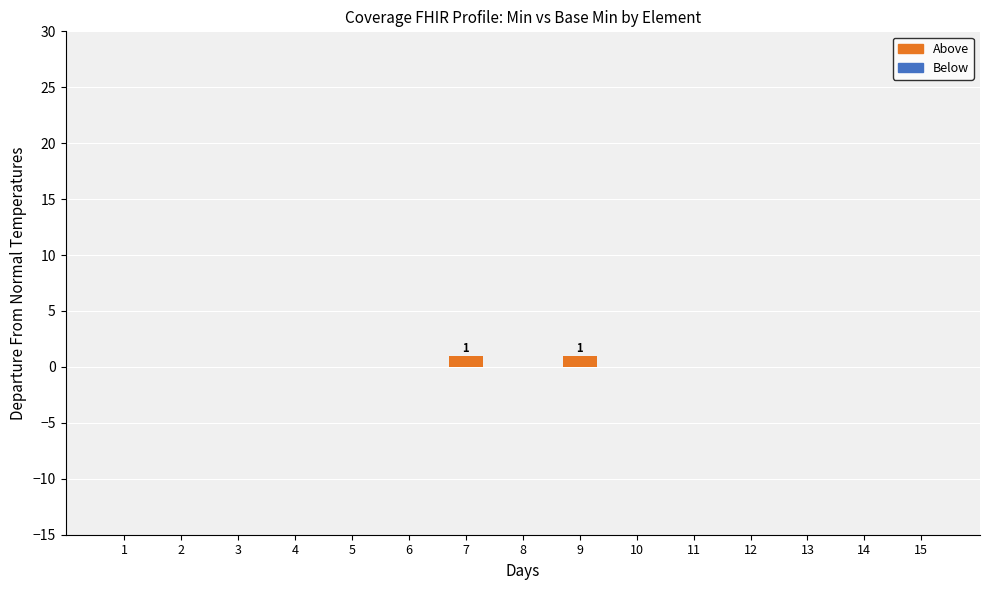

The value at 3 is 0. True or false?

True